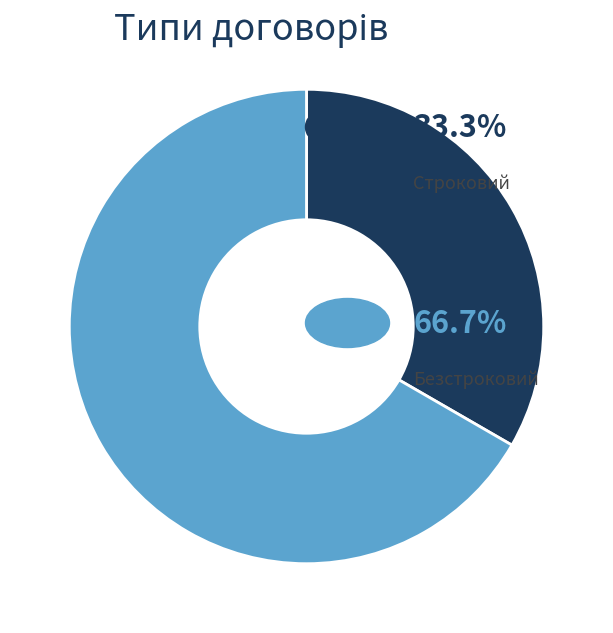

Is there a majority slice in this chart?

Yes